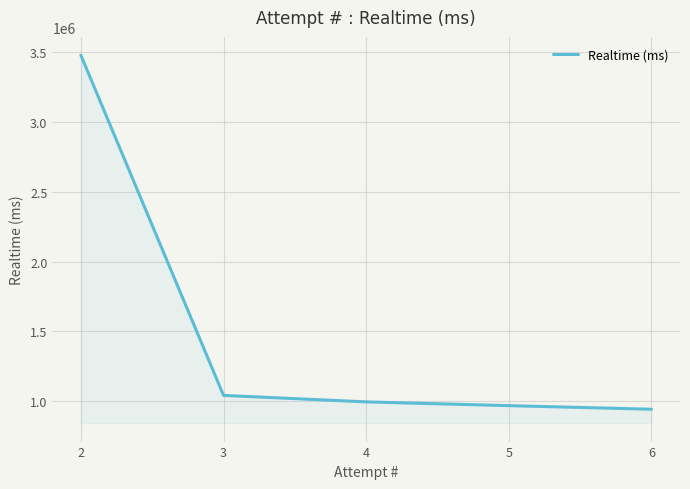

The chart shows a value of 1382798 at 6. True or false?

False